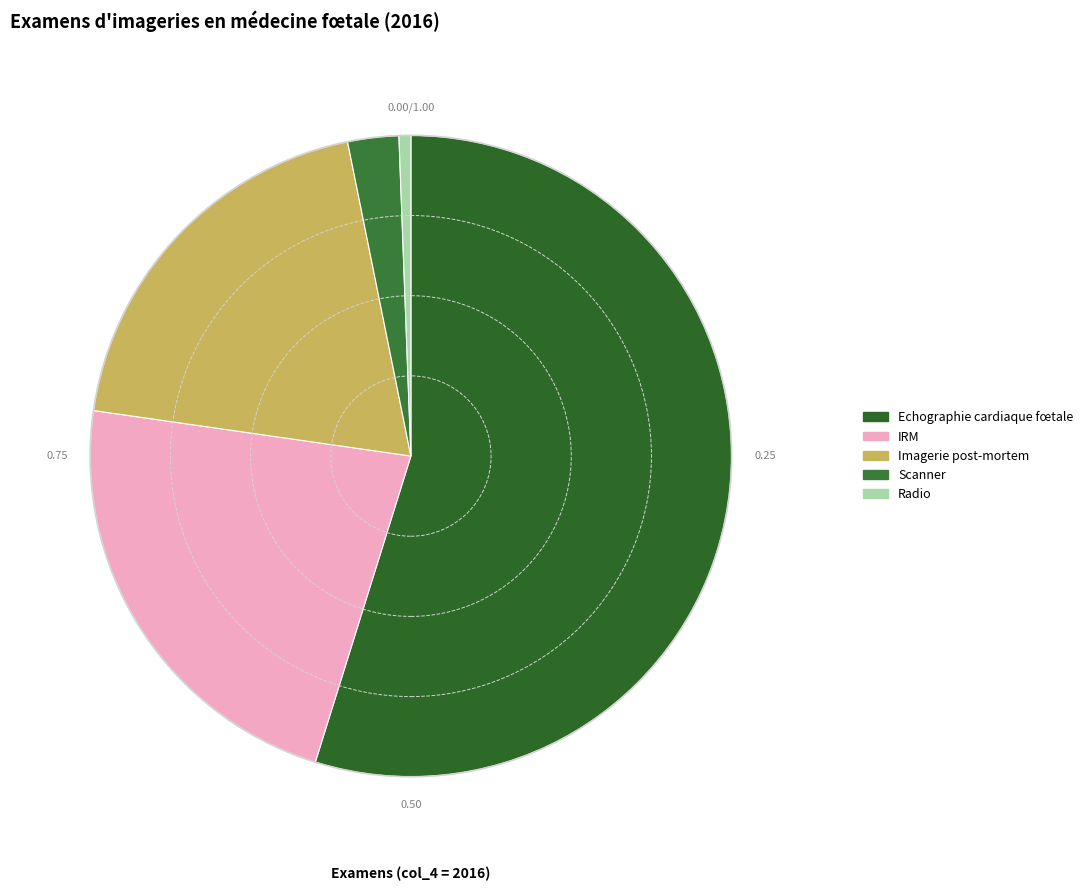

Which slice is the smallest?

Radio